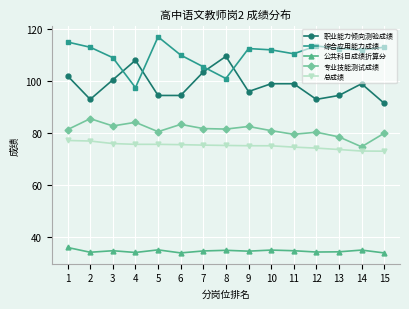

What are all the series names shown in the legend?

职业能力倾向测验成绩, 综合应用能力成绩, 公共科目成绩折算分, 专业技能测试成绩, 总成绩